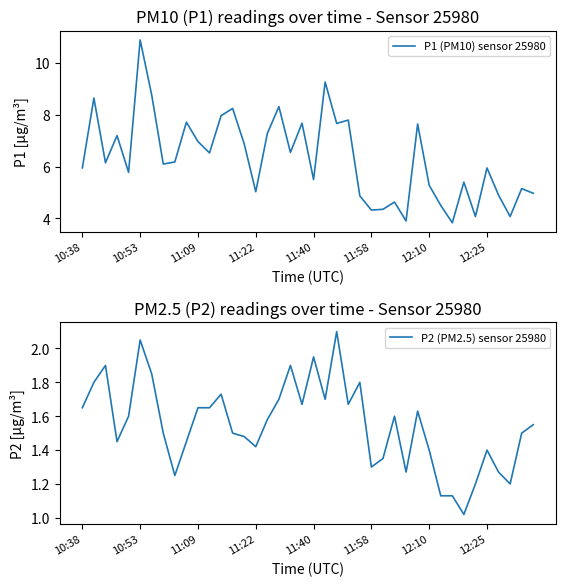

What is the lowest value of the P1 (PM10) sensor 25980 series?

3.8